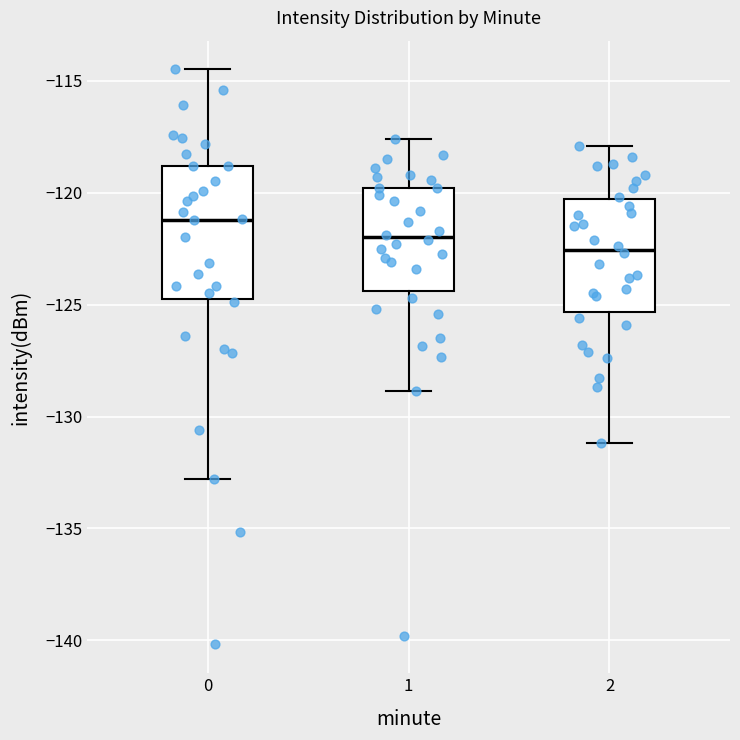

Which box has the lowest median line?

2